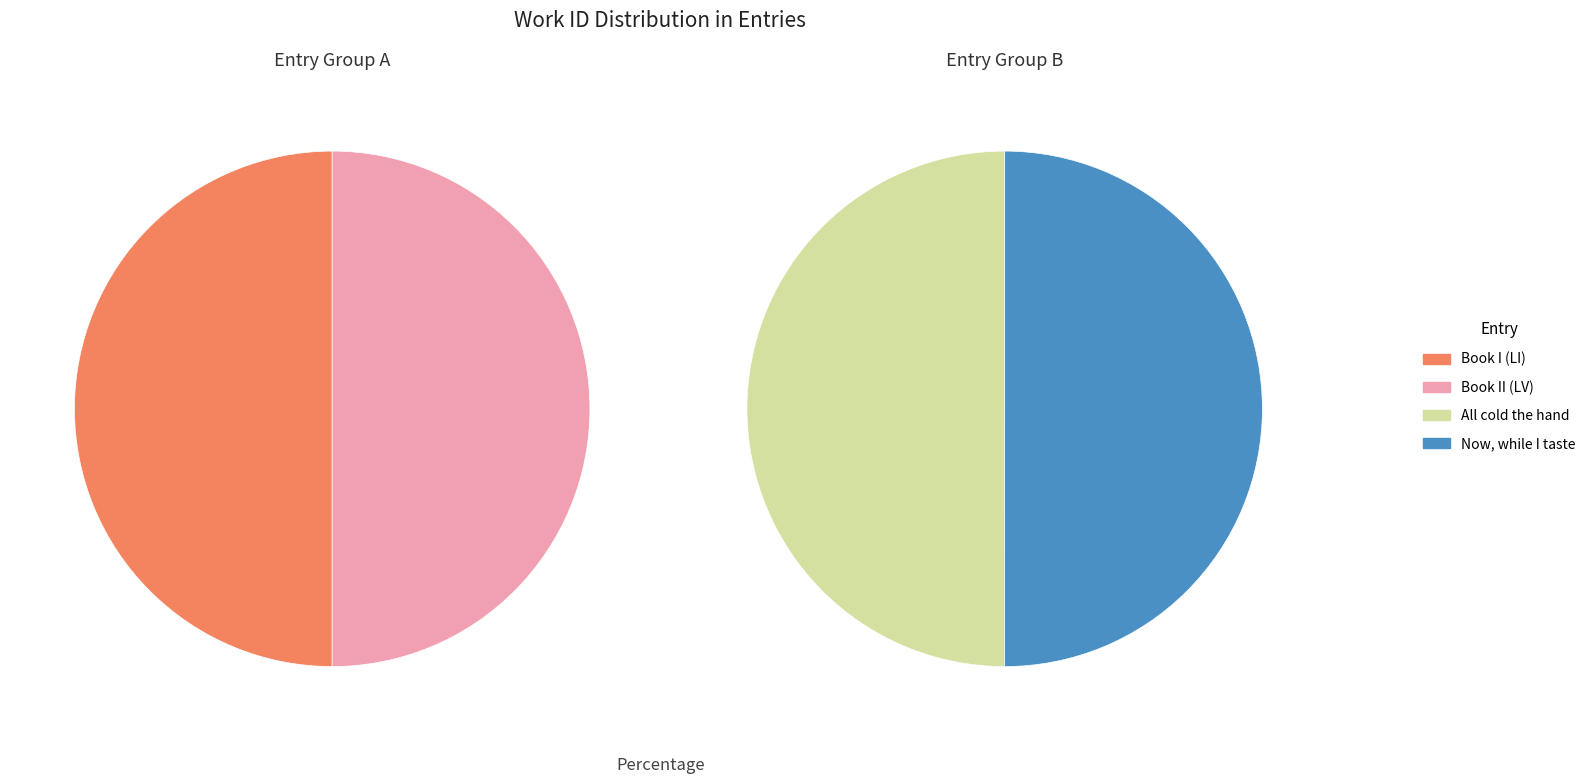

The Now, while I taste slice represents 17% of the pie. True or false?

False